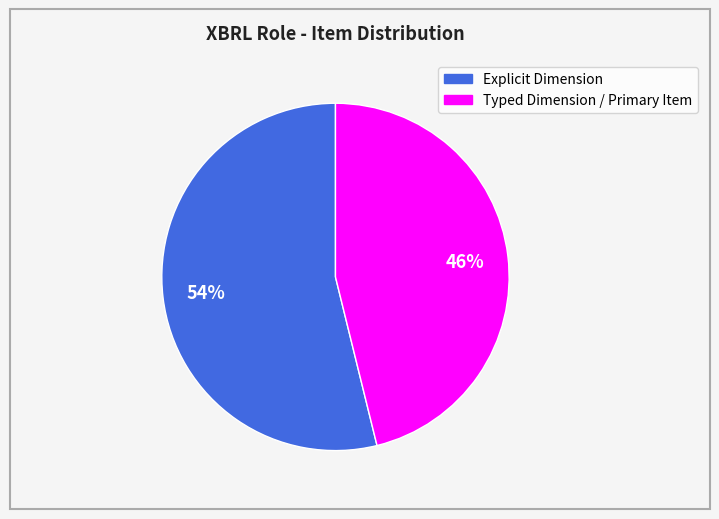

Is there any slice that represents more than half of the pie?

Yes